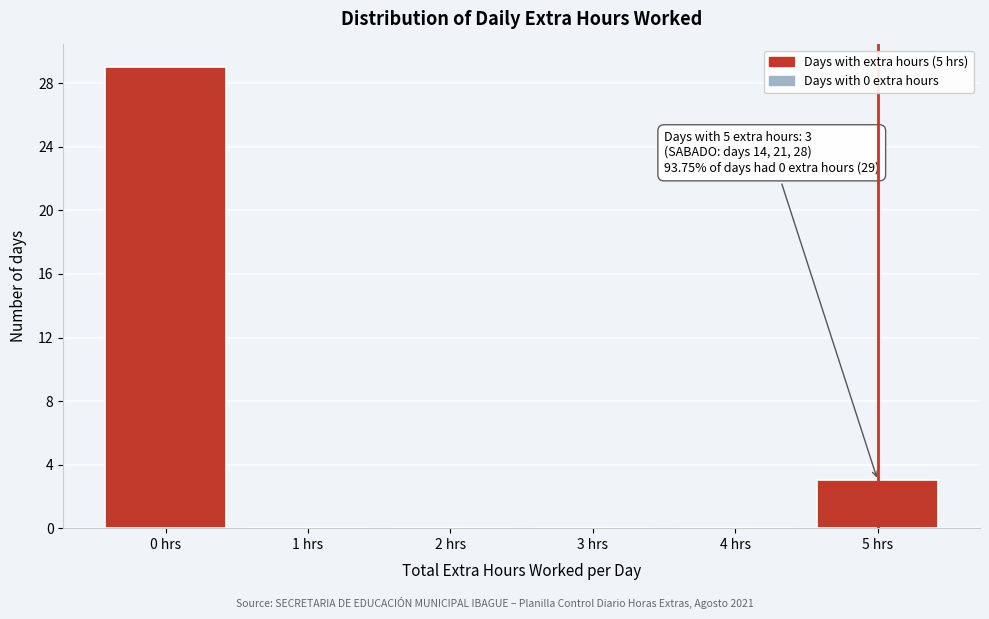

Over which range of the x-axis is the bar tallest?

-0.5 to 0.5